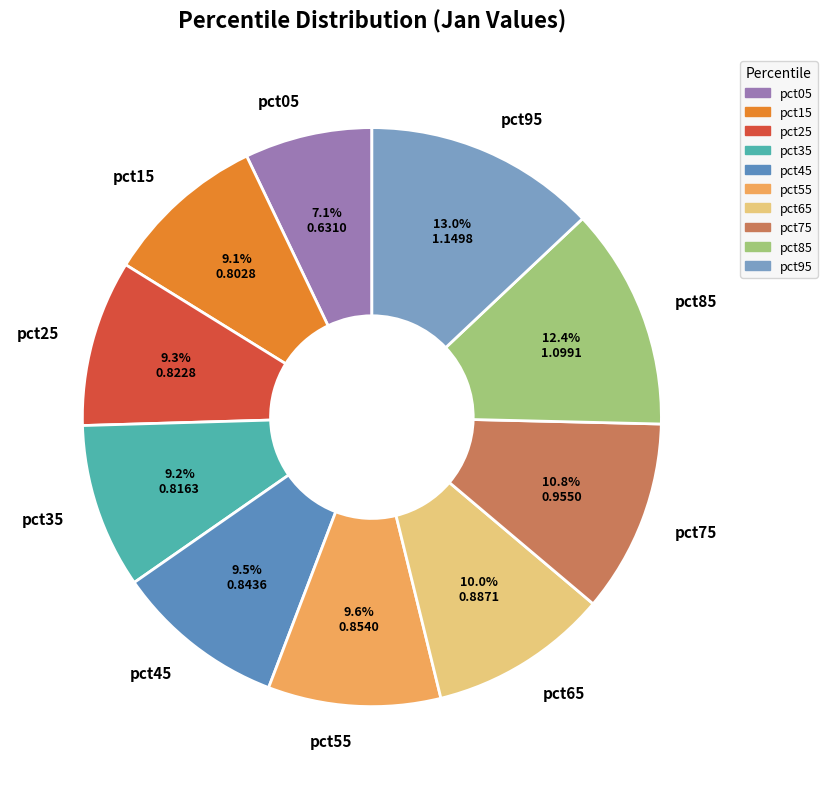

What percentage is the pct65 slice, to the nearest percent?

10%